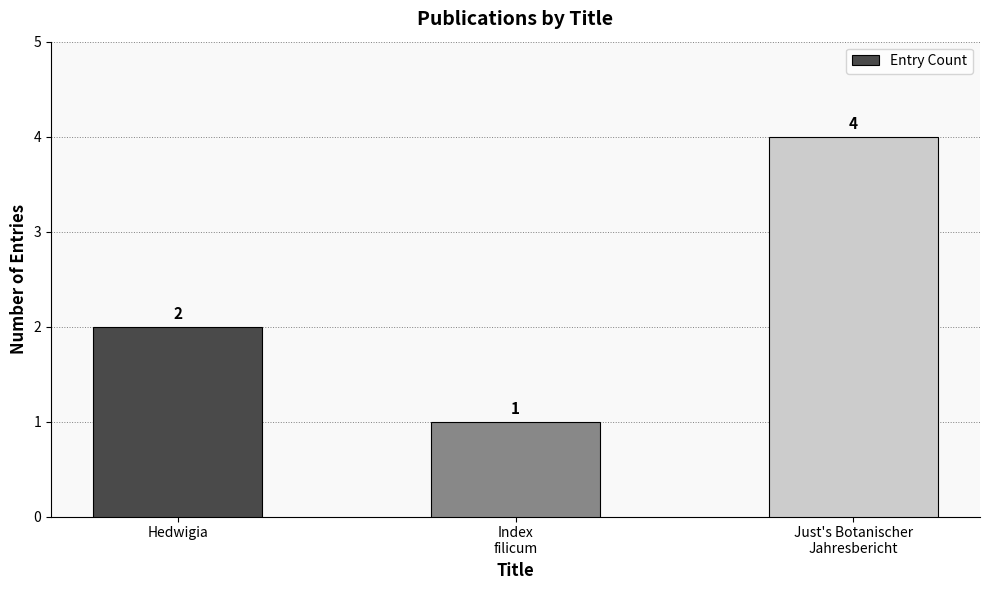

How many values are between 1 and 4?

3